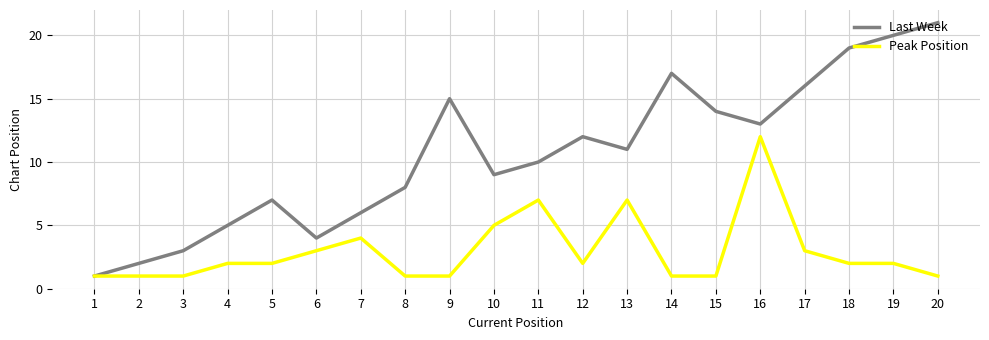

What is the highest value of the Last Week series?

21